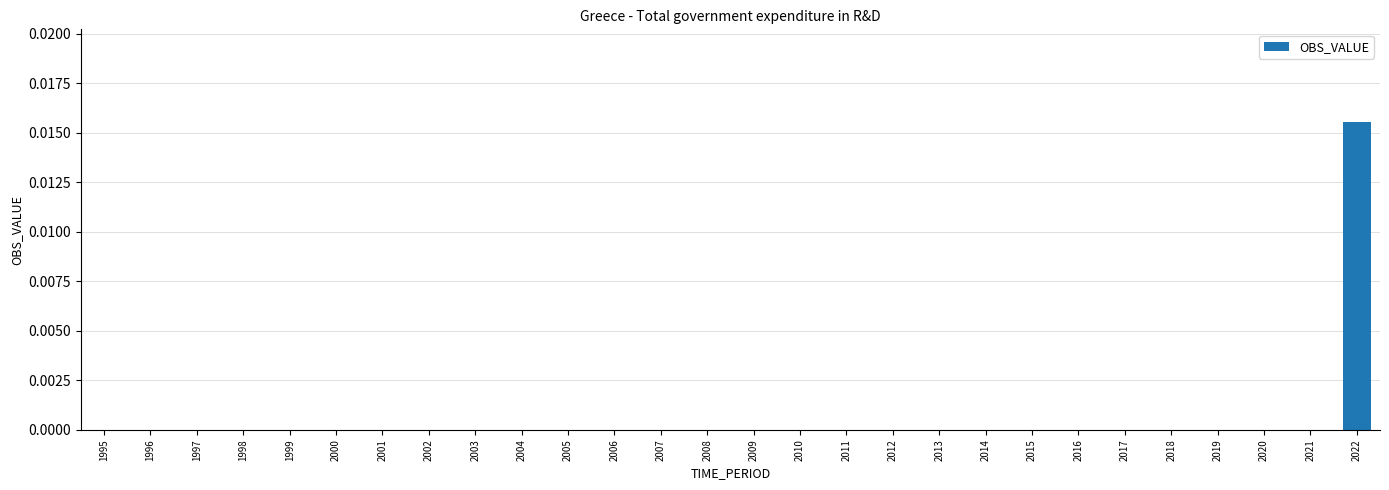

True or false: the data shows 0.0 at 2001.

True